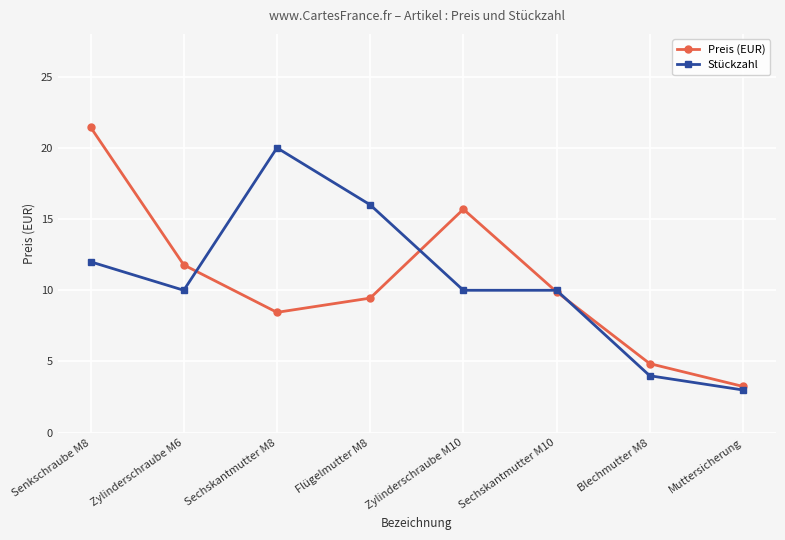

What is the difference between the maximum and minimum values in the Stückzahl series?

17.0